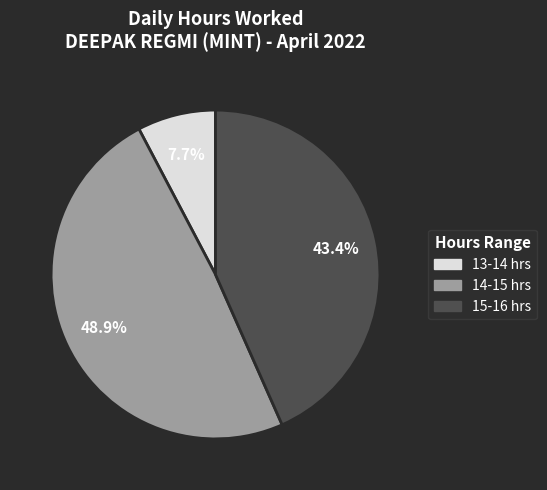

Is there a majority slice in this chart?

No